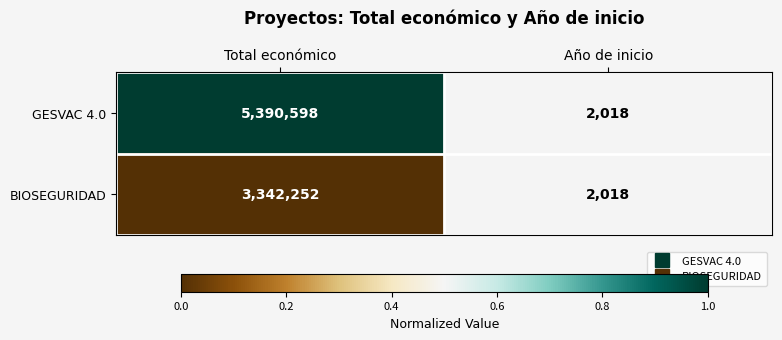

At which category is the sum across all series the highest?

Total económico